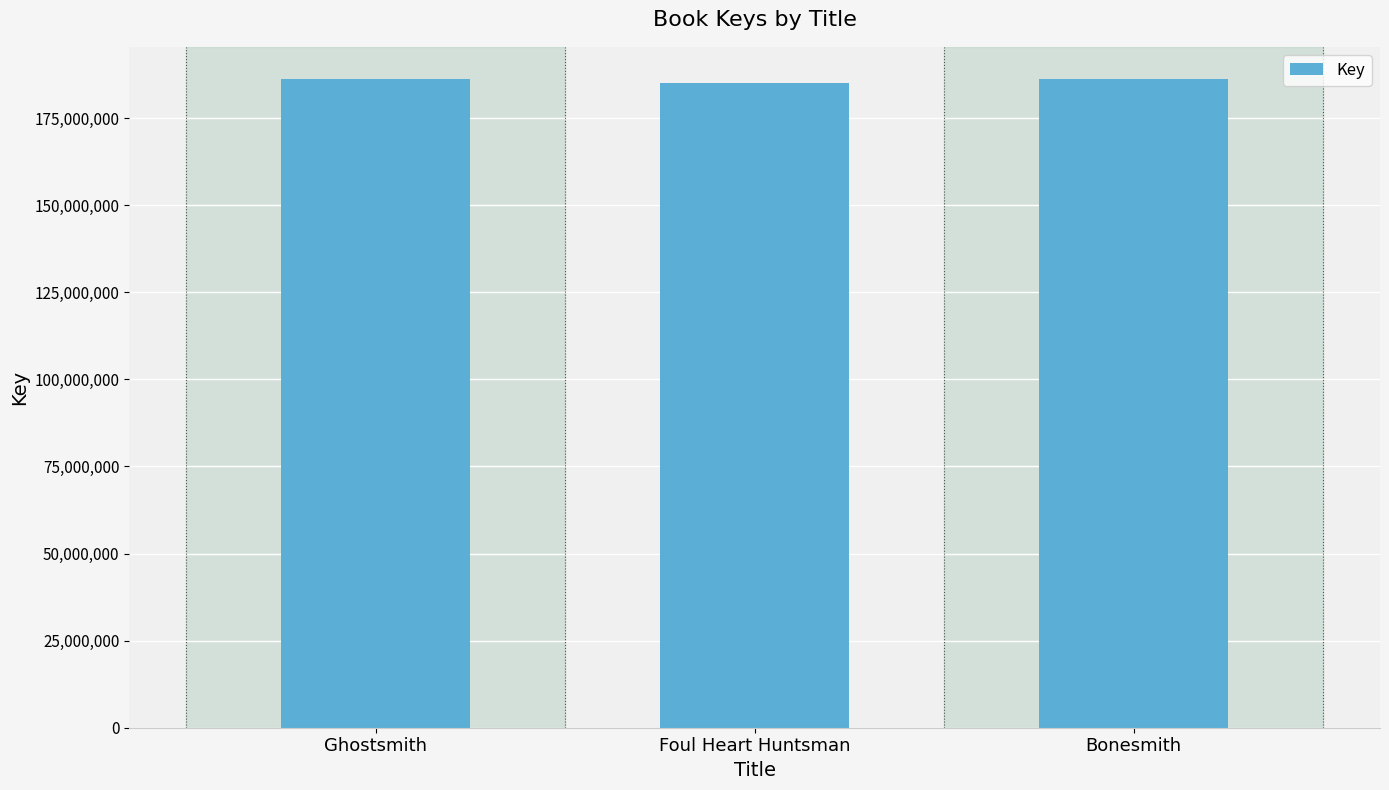

The chart shows a value of 185024153 at Foul Heart Huntsman. True or false?

True